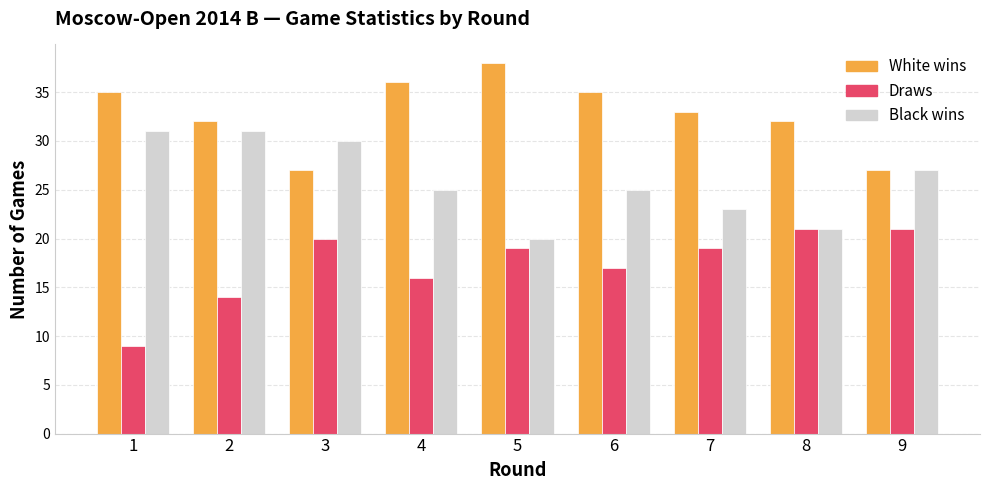

How many groups of bars are there?

9